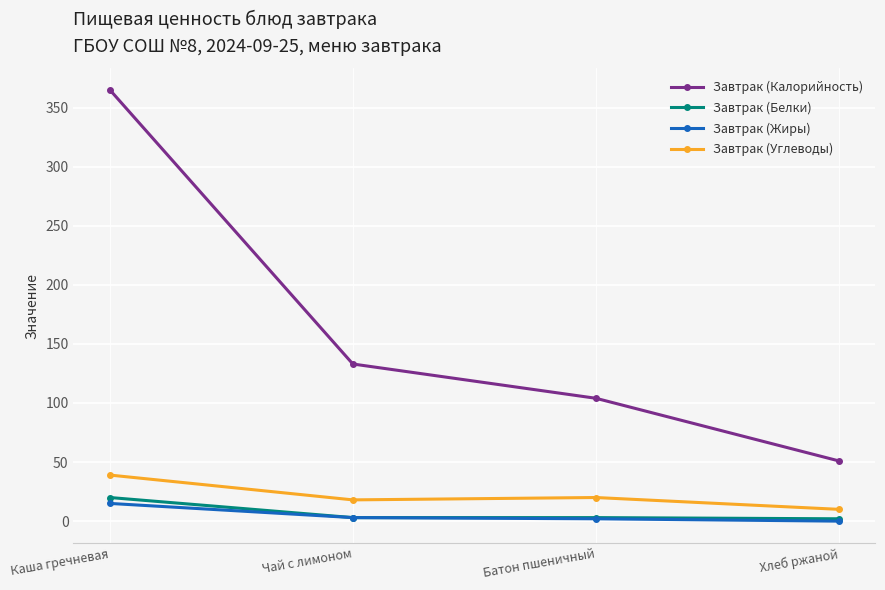

What are all the series names shown in the legend?

Завтрак (Калорийность), Завтрак (Белки), Завтрак (Жиры), Завтрак (Углеводы)